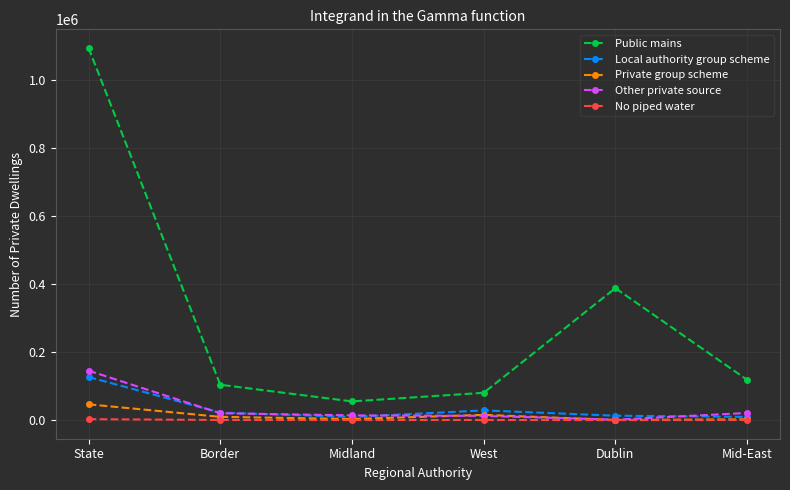

Is it true that Public mains equals 641750 at Dublin?

False